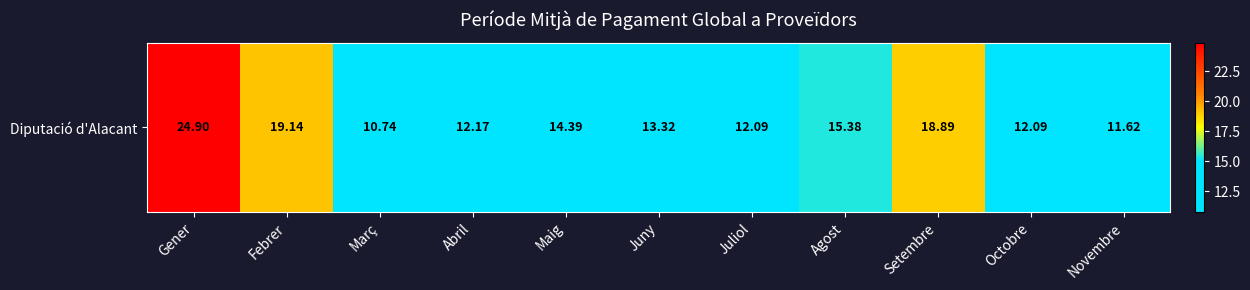

Which category has the lowest value across all series?

Març